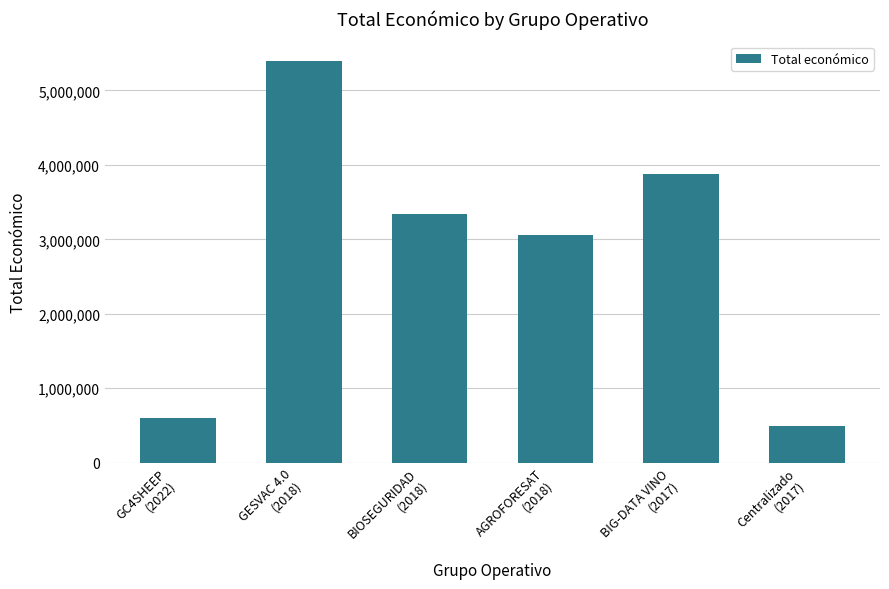

Reading left to right, what are all the values shown in this chart?

599022	5390598	3342252	3051573	3875118	492343